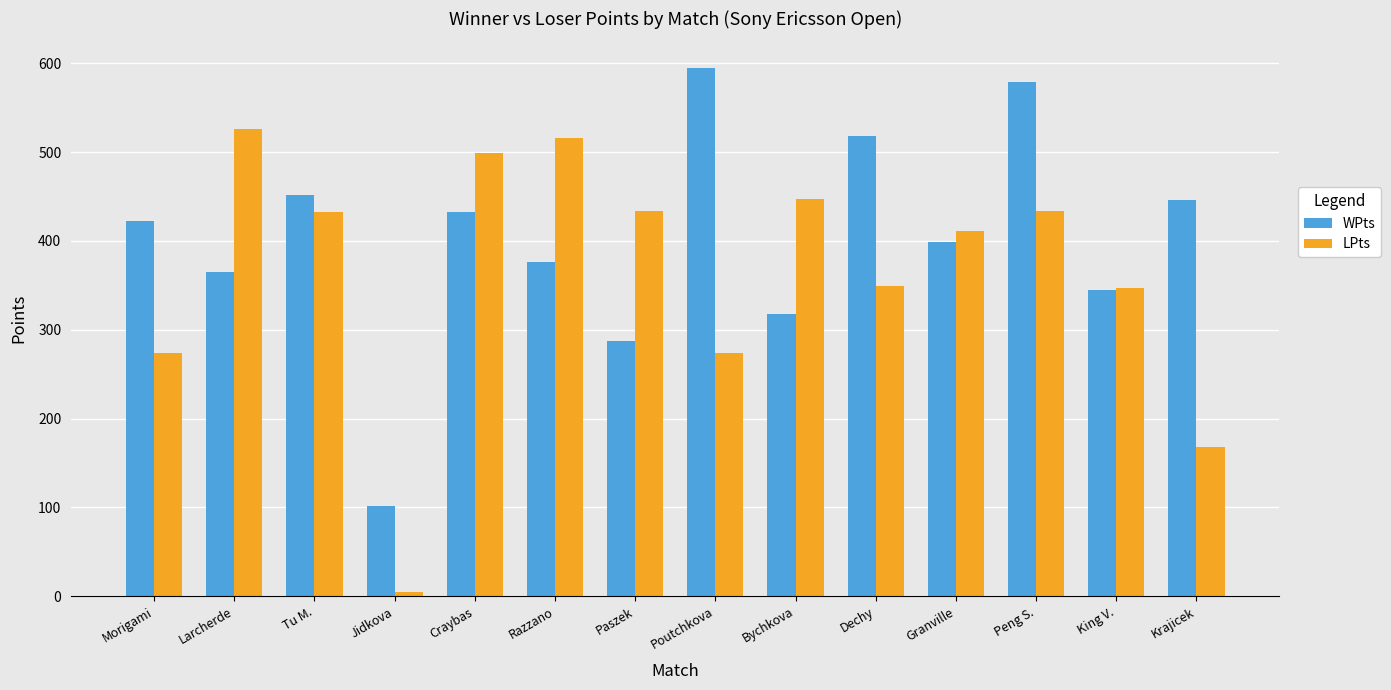

At Dechy, list the series in order from largest to smallest.

WPts, LPts